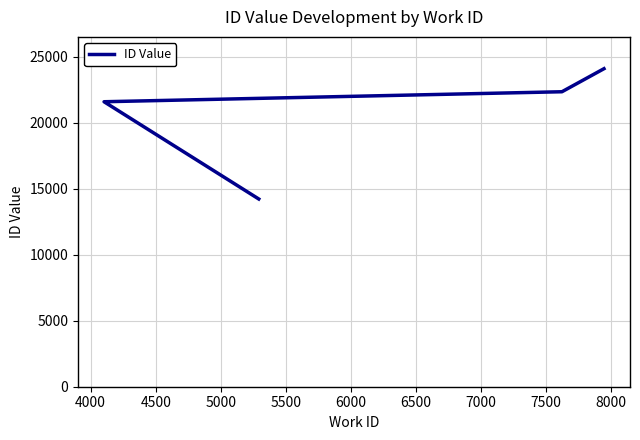

What is the value of the 1st point from the left?

14218